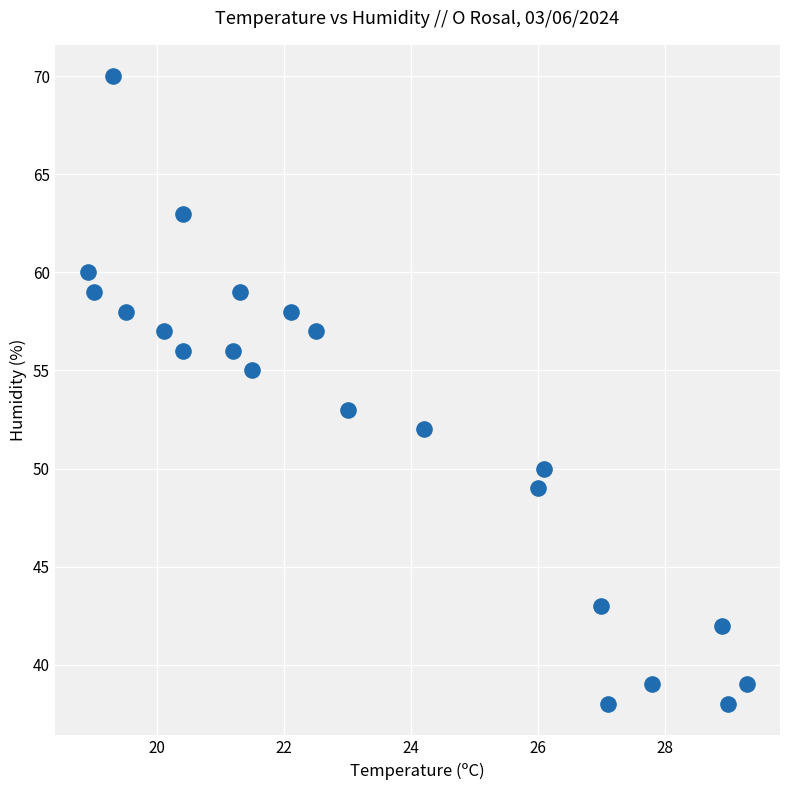

What is the range of Y values (max minus min)?

32